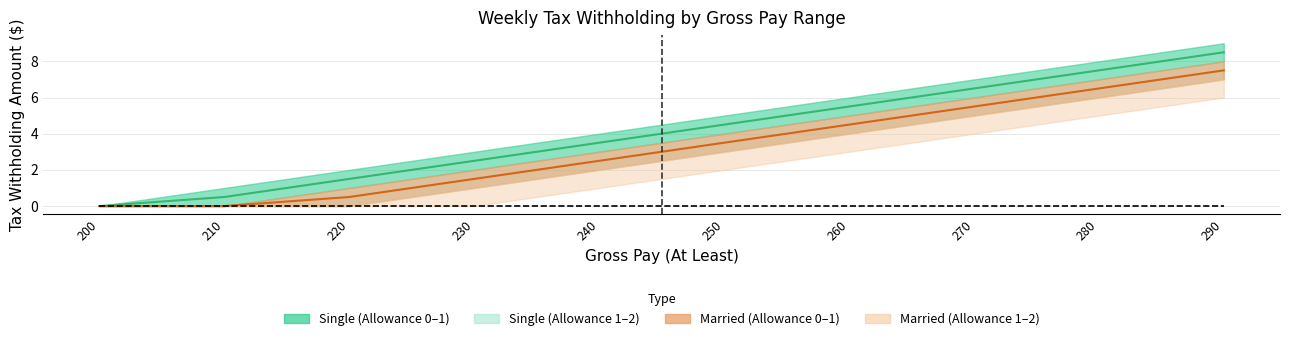

At how many categories does at least one series exceed 1?

8